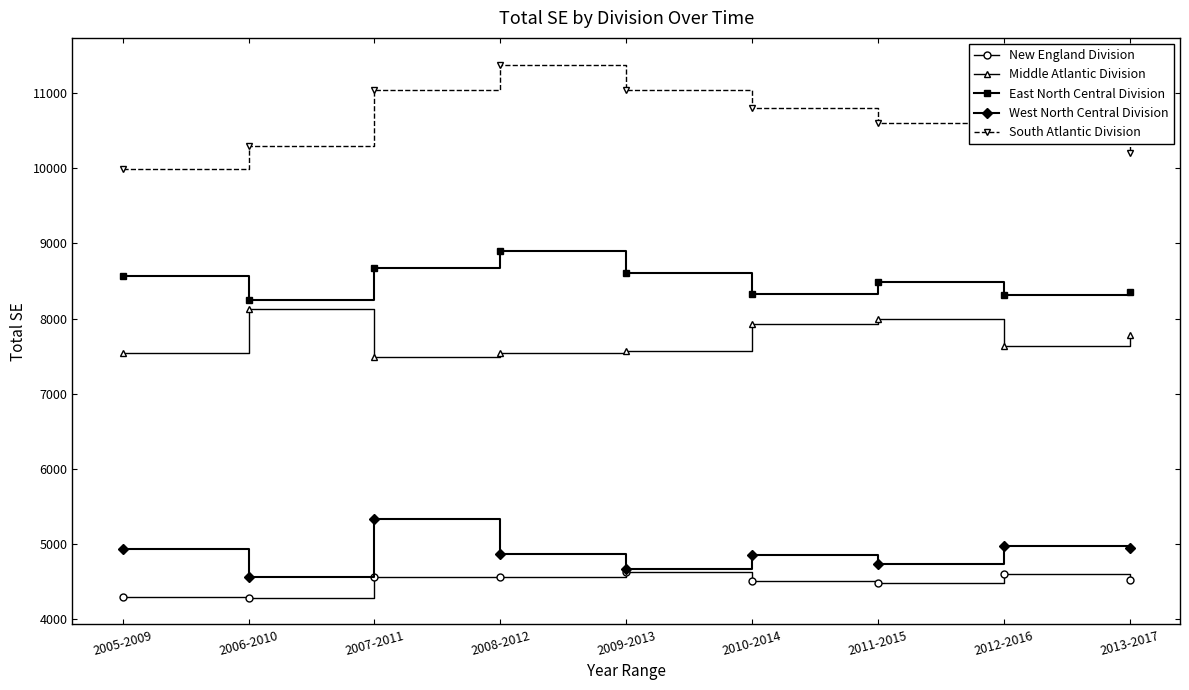

At how many categories does at least one series exceed 6462?

9